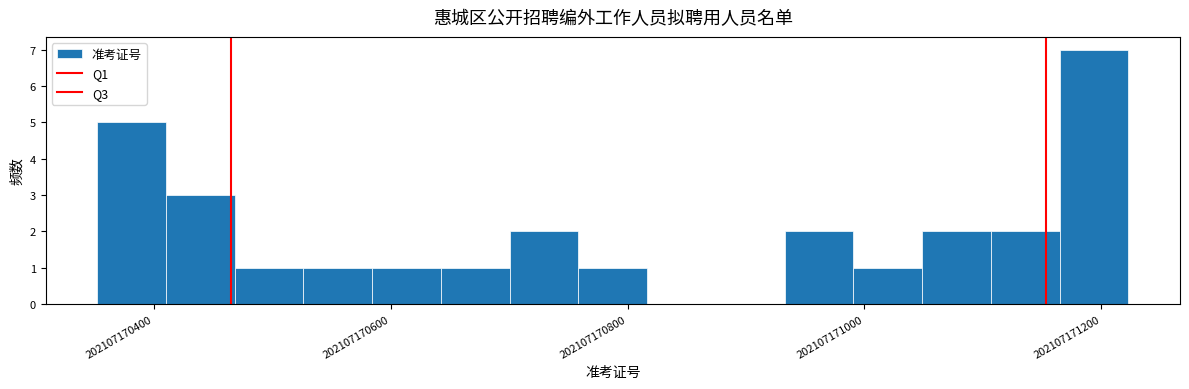

Read against the x-axis, roughly where is the centre of the tallest bar?

202107171200